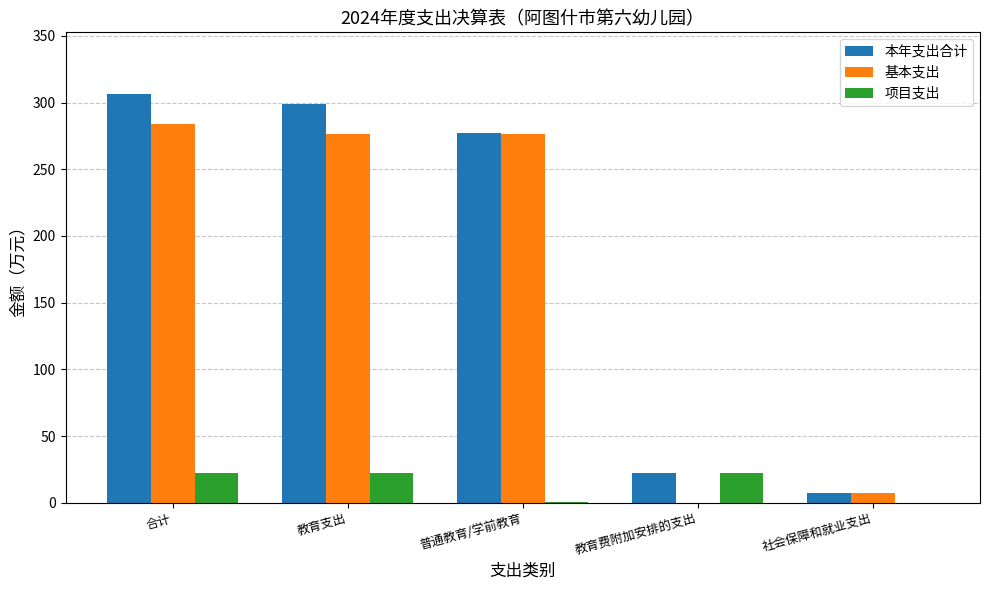

What is the sum of all 基本支出 values?

844.8